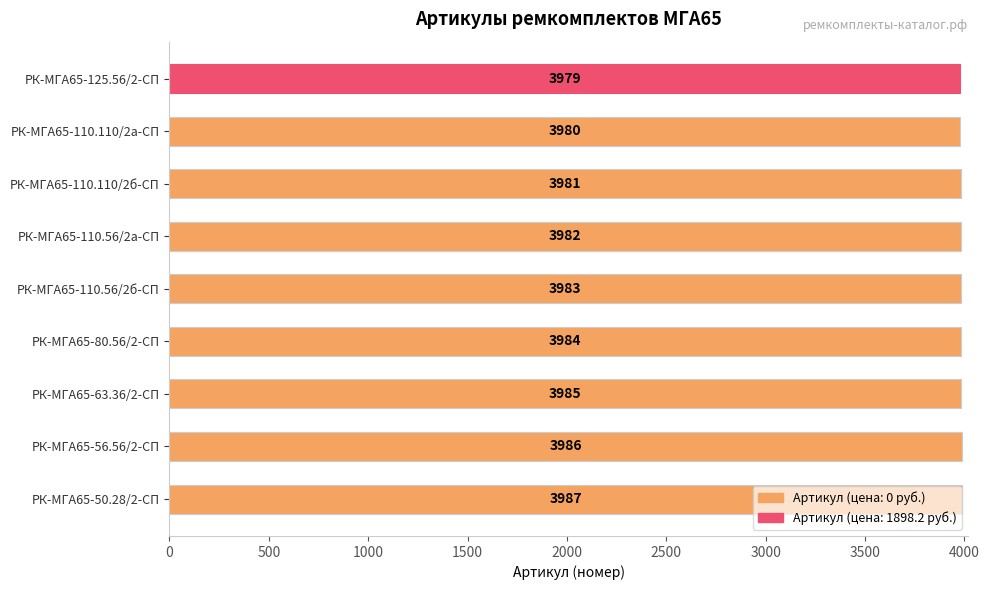

Reading top to bottom, transcribe all the data shown in this chart.

РК-МГА65-125.56/2-СП=3979	РК-МГА65-110.110/2а-СП=3980	РК-МГА65-110.110/2б-СП=3981	РК-МГА65-110.56/2а-СП=3982	РК-МГА65-110.56/2б-СП=3983	РК-МГА65-80.56/2-СП=3984	РК-МГА65-63.36/2-СП=3985	РК-МГА65-56.56/2-СП=3986	РК-МГА65-50.28/2-СП=3987